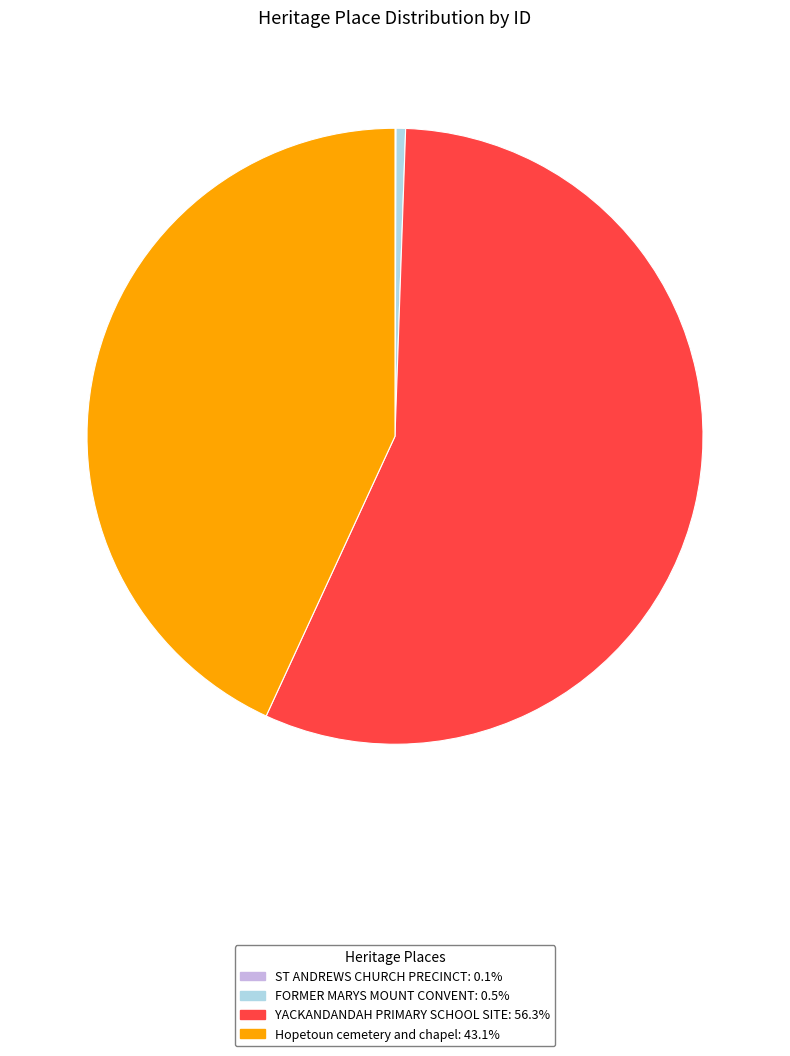

Combined, do FORMER MARYS MOUNT CONVENT and Hopetoun cemetery and chapel account for over 50%?

No